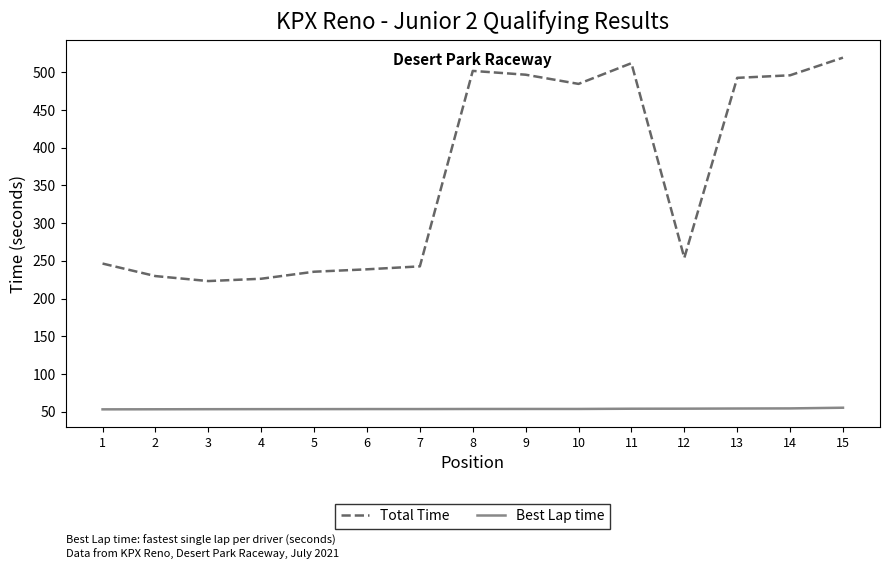

Where does the Total Time series first go above 254?

8